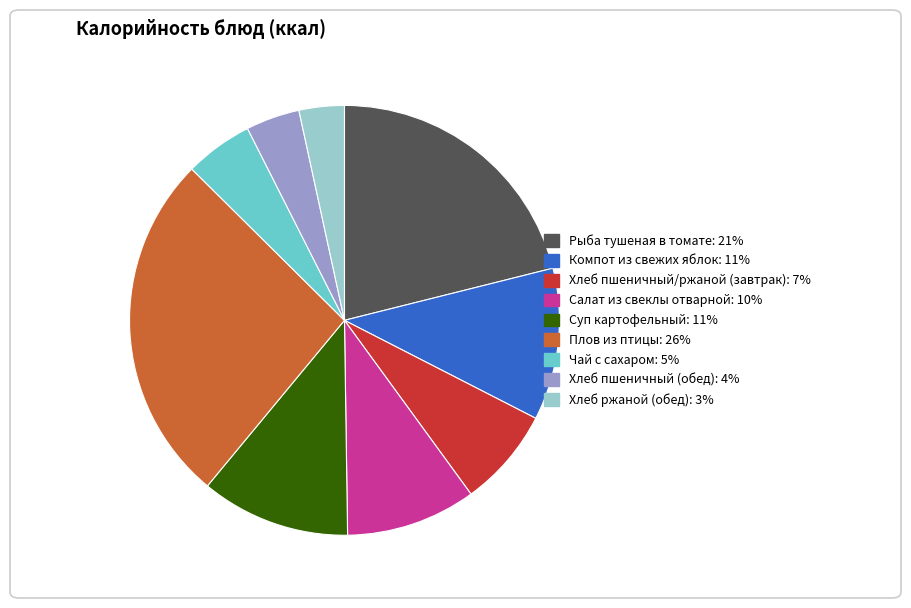

Does Рыба тушеная в томате account for over 50% of the chart?

No